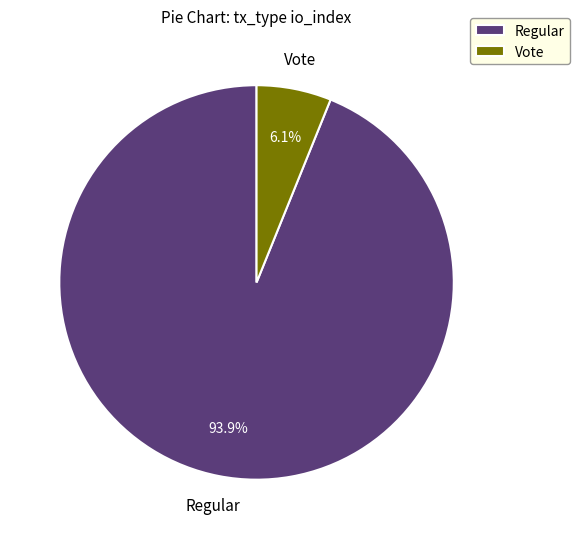

Count the number of slices in the pie.

2